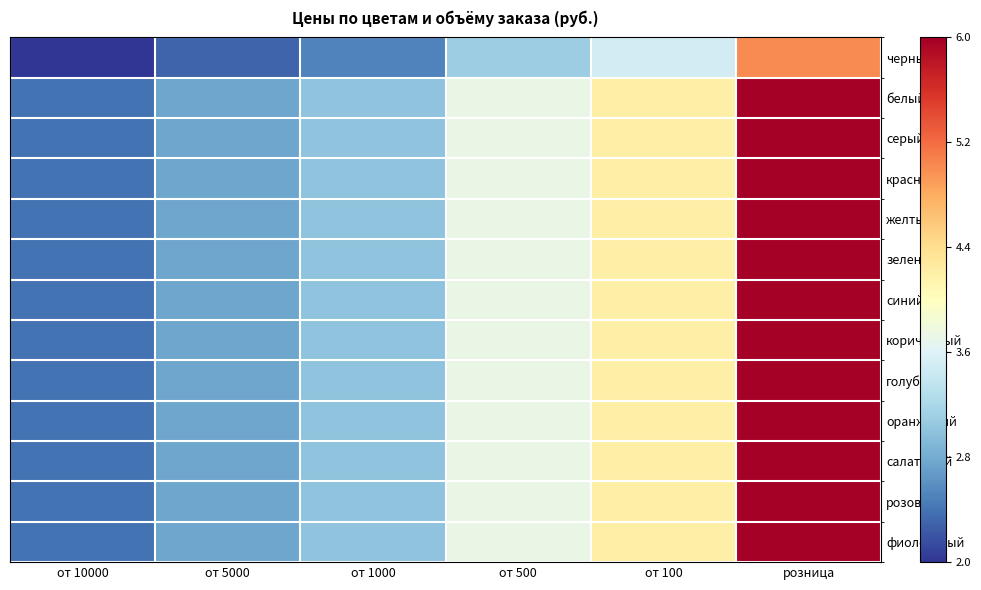

Reading left to right, extract all data points from this chart.

черный: от 10000=2.0	от 5000=2.3	от 1000=2.5	от 500=3.1	от 100=3.5	розница=5.0
белый: от 10000=2.4	от 5000=2.8	от 1000=3.0	от 500=3.7	от 100=4.2	розница=6.0
серый: от 10000=2.4	от 5000=2.8	от 1000=3.0	от 500=3.7	от 100=4.2	розница=6.0
красный: от 10000=2.4	от 5000=2.8	от 1000=3.0	от 500=3.7	от 100=4.2	розница=6.0
желтый: от 10000=2.4	от 5000=2.8	от 1000=3.0	от 500=3.7	от 100=4.2	розница=6.0
зеленый: от 10000=2.4	от 5000=2.8	от 1000=3.0	от 500=3.7	от 100=4.2	розница=6.0
синий: от 10000=2.4	от 5000=2.8	от 1000=3.0	от 500=3.7	от 100=4.2	розница=6.0
коричневый: от 10000=2.4	от 5000=2.8	от 1000=3.0	от 500=3.7	от 100=4.2	розница=6.0
голубой: от 10000=2.4	от 5000=2.8	от 1000=3.0	от 500=3.7	от 100=4.2	розница=6.0
оранжевый: от 10000=2.4	от 5000=2.8	от 1000=3.0	от 500=3.7	от 100=4.2	розница=6.0
салатовый: от 10000=2.4	от 5000=2.8	от 1000=3.0	от 500=3.7	от 100=4.2	розница=6.0
розовый: от 10000=2.4	от 5000=2.8	от 1000=3.0	от 500=3.7	от 100=4.2	розница=6.0
фиолетовый: от 10000=2.4	от 5000=2.8	от 1000=3.0	от 500=3.7	от 100=4.2	розница=6.0